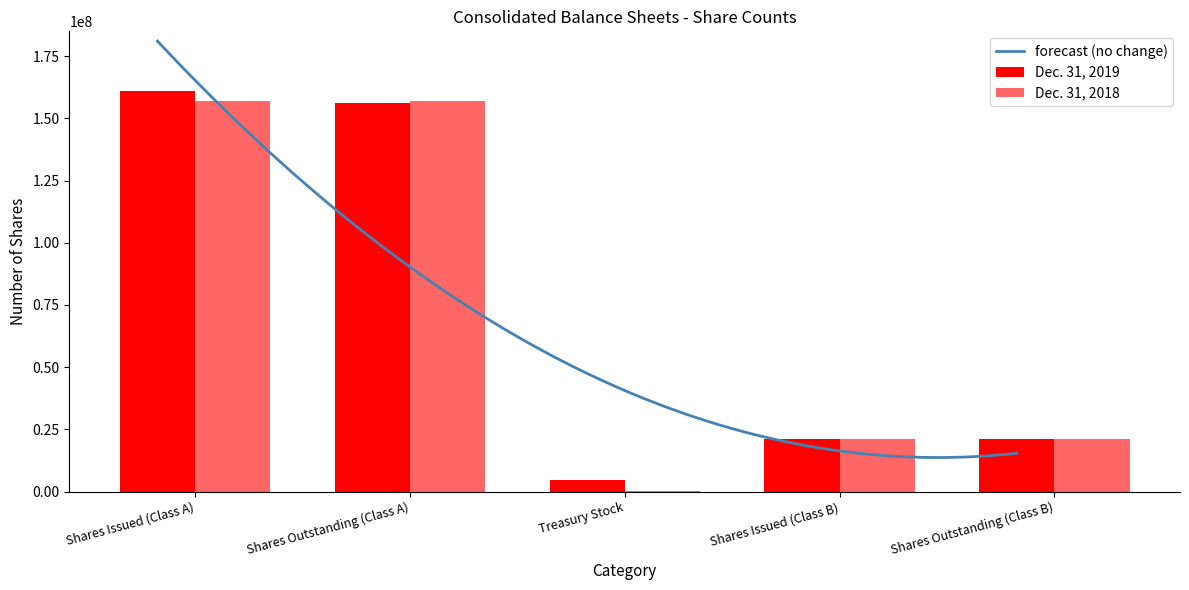

How many data points in Dec. 31, 2018 are above 21285533?

2